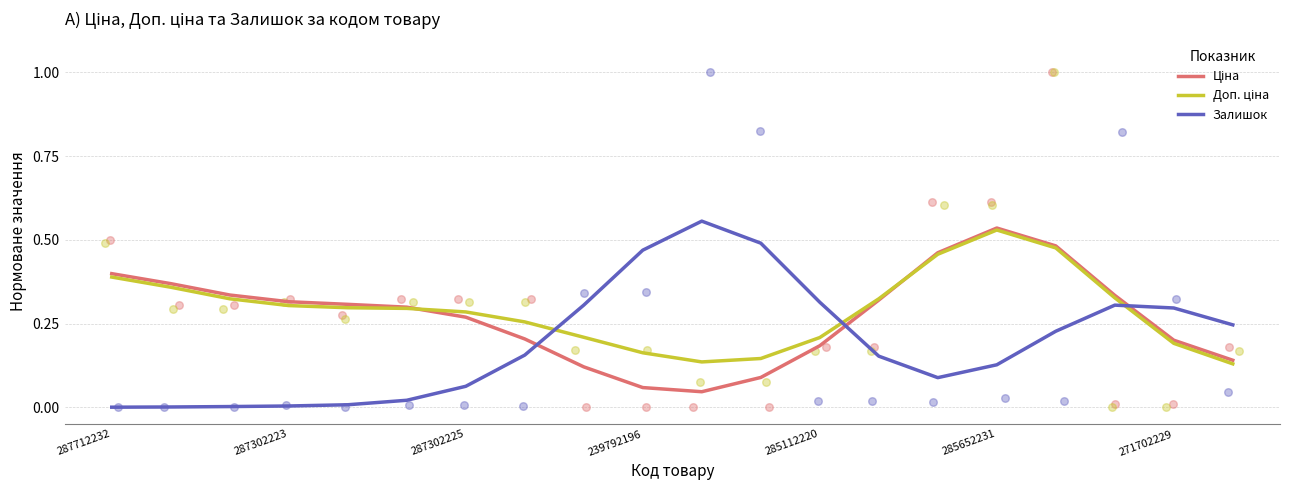

Which series has the largest total across all categories?

Доп. ціна